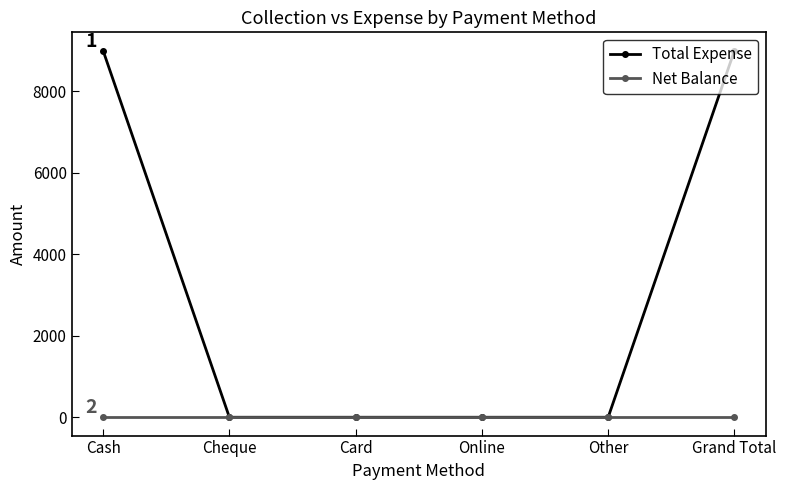

True or false: Total Expense has more than 2 points higher than both neighbors.

False